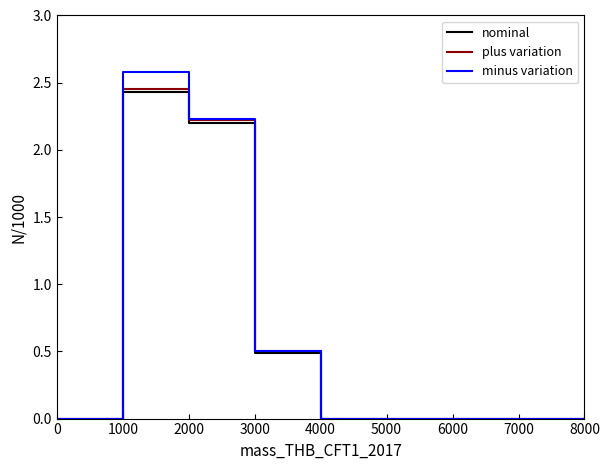

Between 2000 and 10, which is larger?

2000